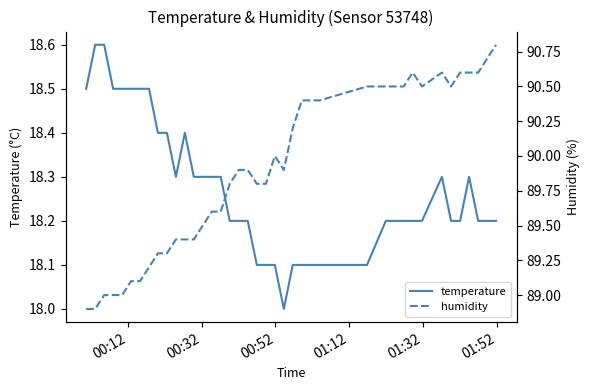

What is the minimum value for temperature?

18.0